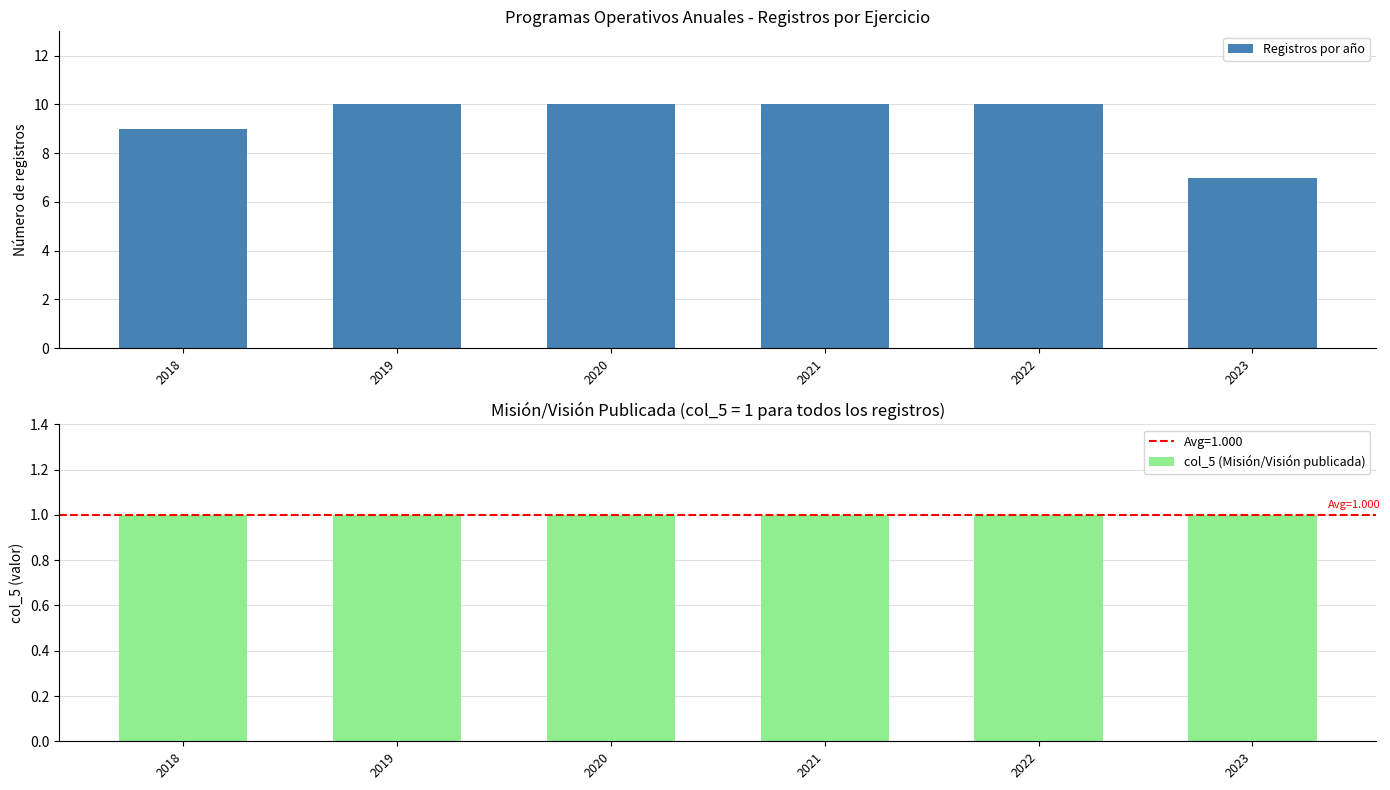

What is the sum of the col_5 (Misión/Visión publicada) values at 2022 and 2018?

2